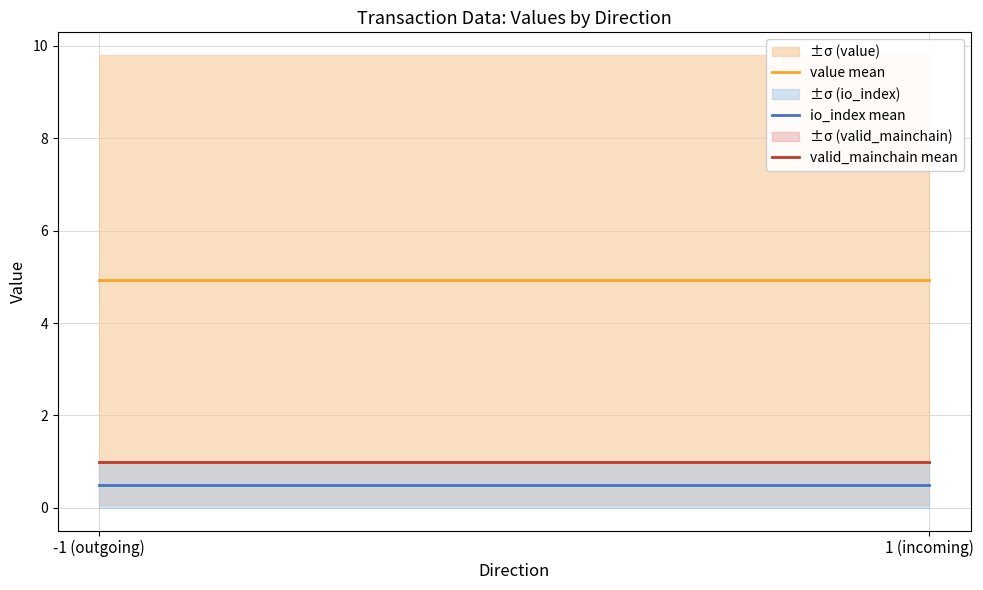

Is this an area chart (filled region under the line)?

No